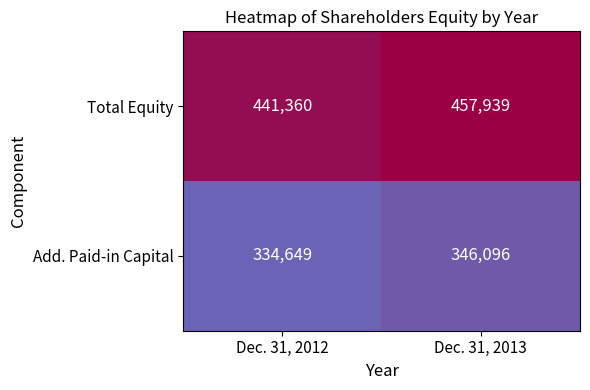

What is the greatest value displayed?

457939